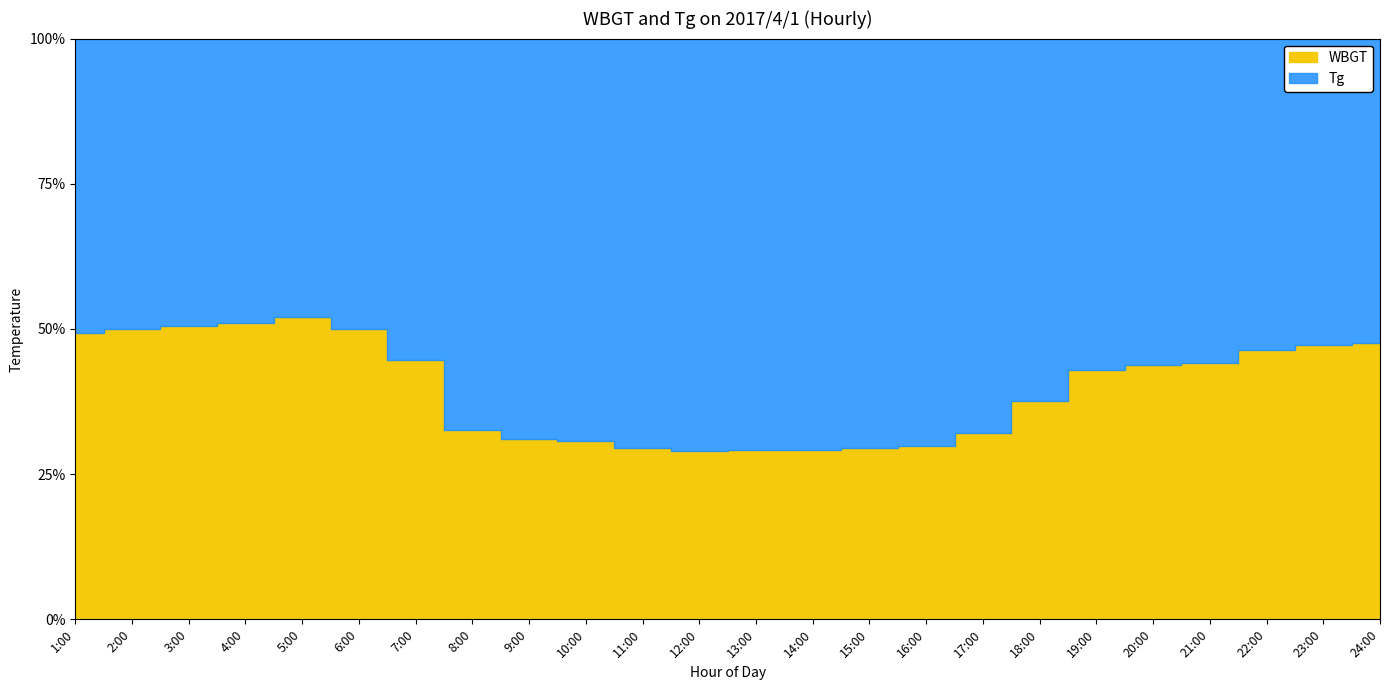

What is the spread (max minus min) of values at 3:00?

0.1